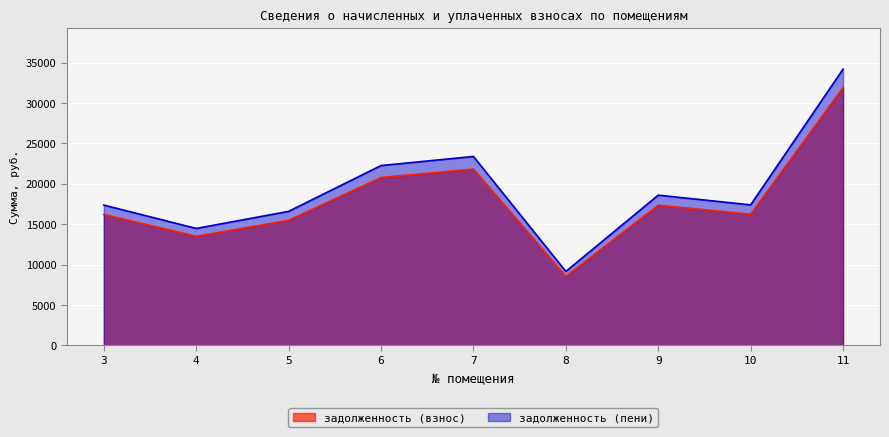

Count the number of categories in the chart.

9